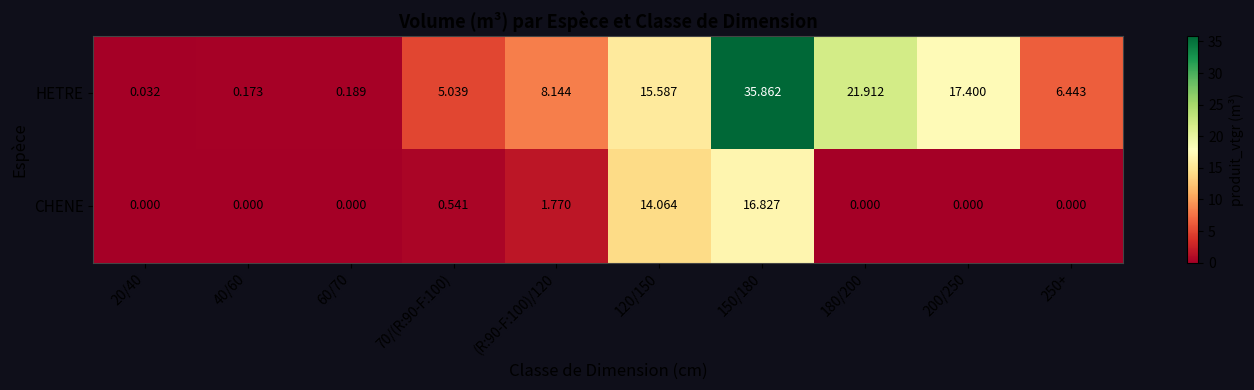

Which series has the largest total across all categories?

HETRE